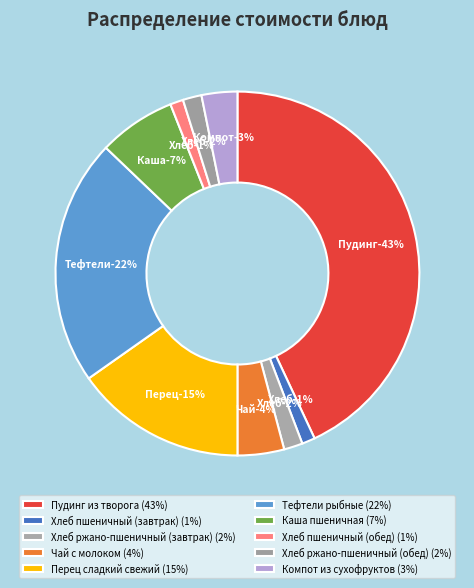

Count the number of slices in the pie.

10